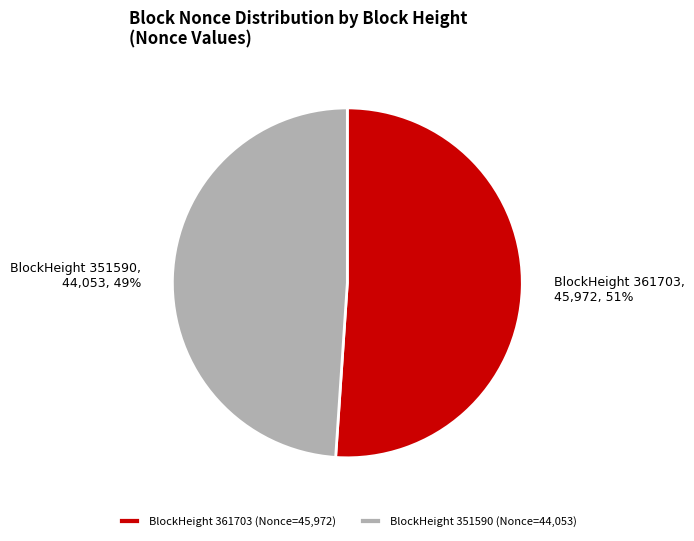

What is the majority slice?

BlockHeight 361703 (Nonce=45,972)